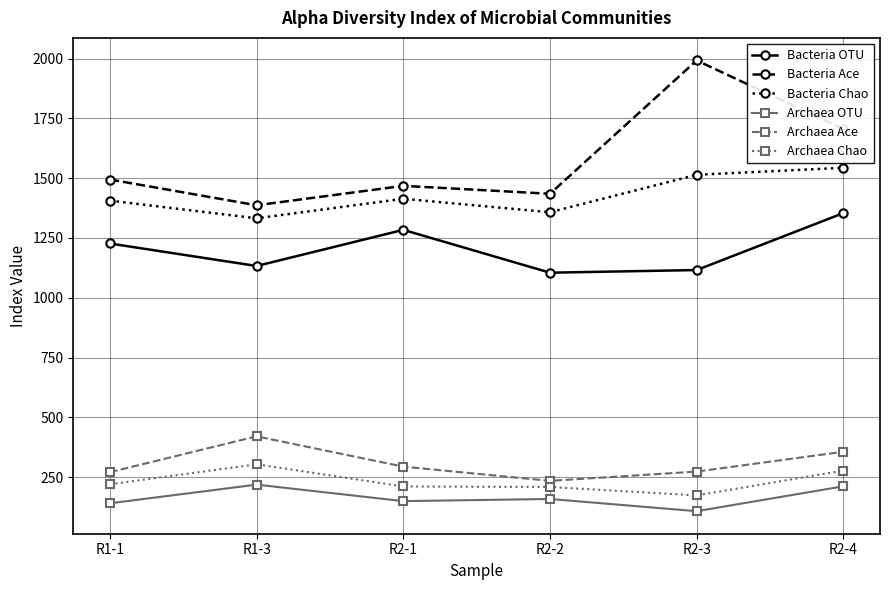

The Bacteria Chao series shows 1406.3 at R1-1. True or false?

True